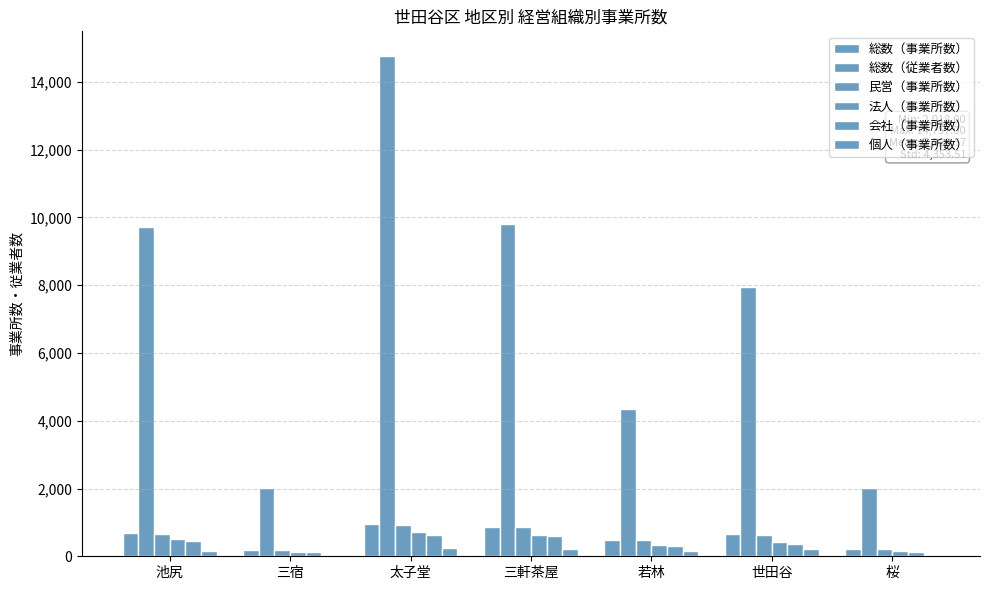

What is the spread (max minus min) of values at 三軒茶屋?

9593